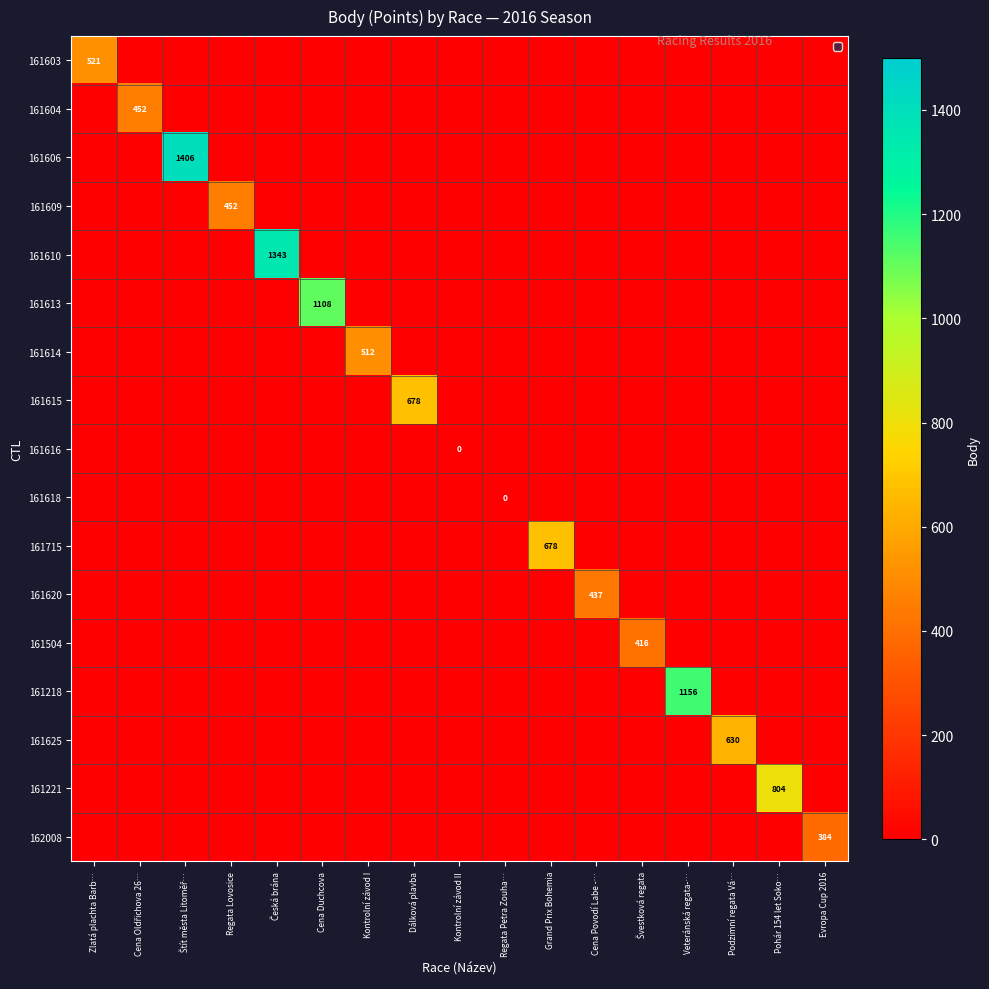

What is the difference between the highest and lowest values at Kontrolní závod I?

512